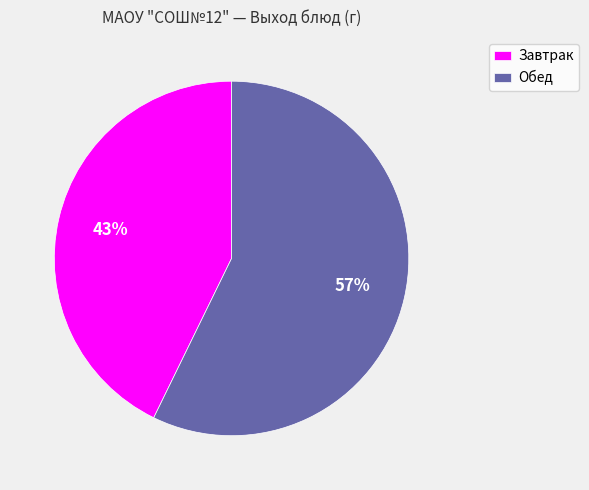

Count the number of slices in the pie.

2